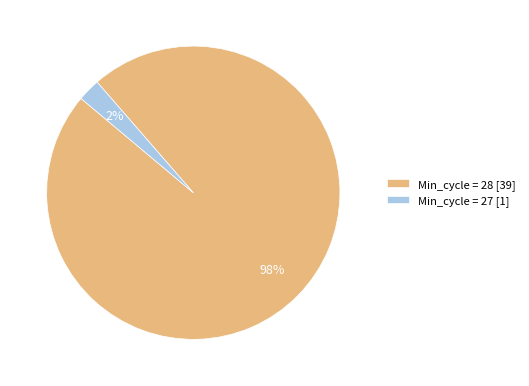

Between Min_cycle = 27 [1] and Min_cycle = 28 [39], which is larger?

Min_cycle = 28 [39]